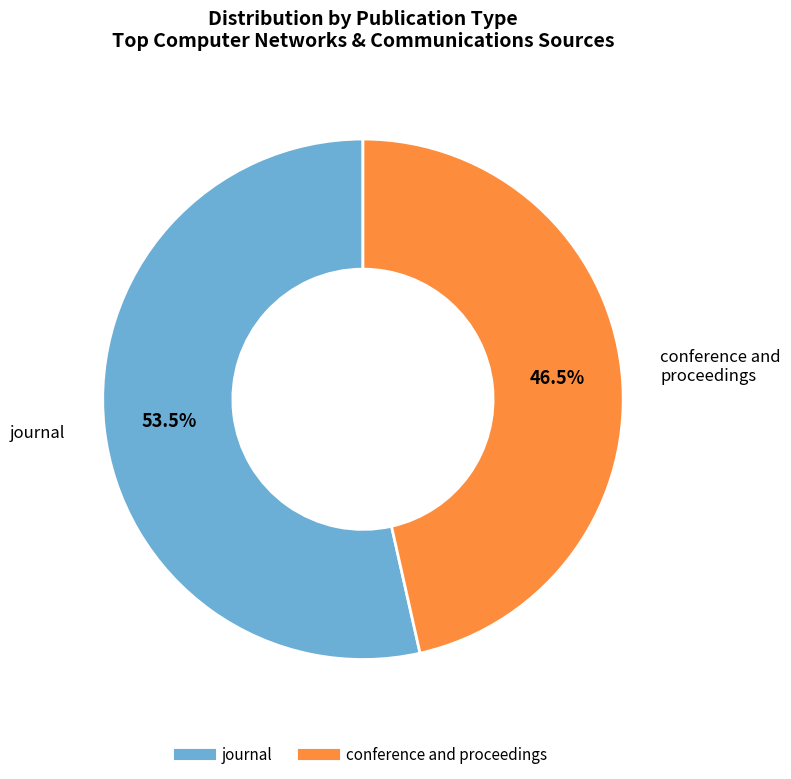

To the nearest percent, what is the combined percentage of journal and conference and proceedings?

100%